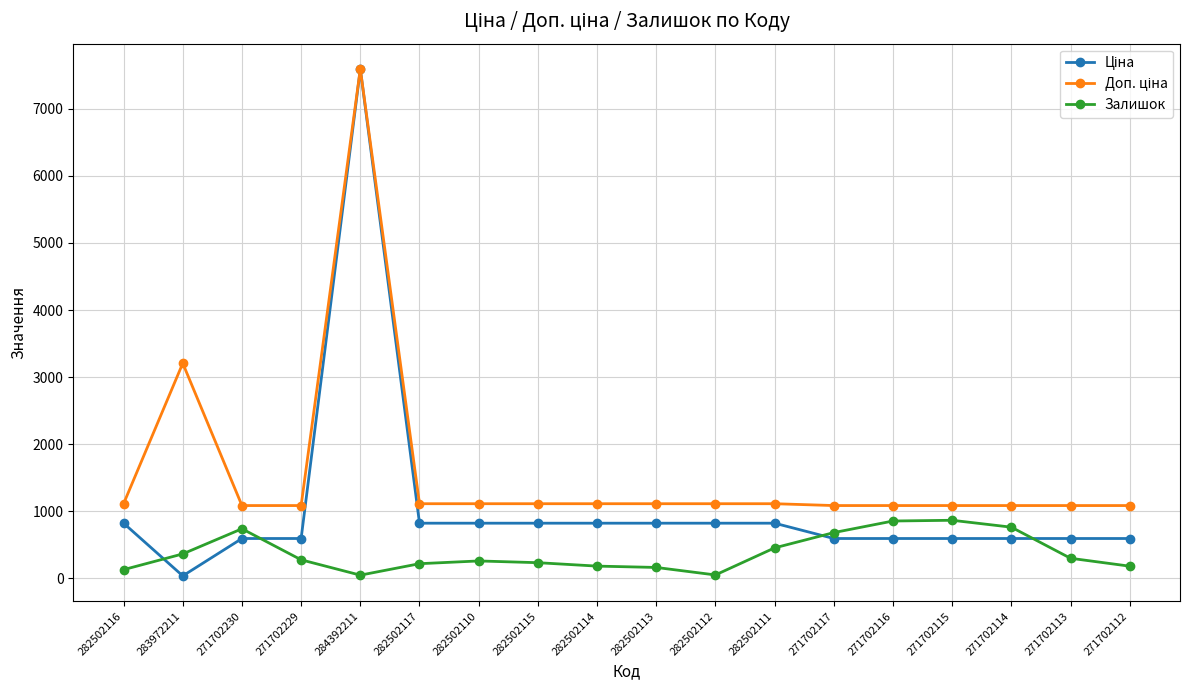

What is the total value across all series at 271702116?

2522.6